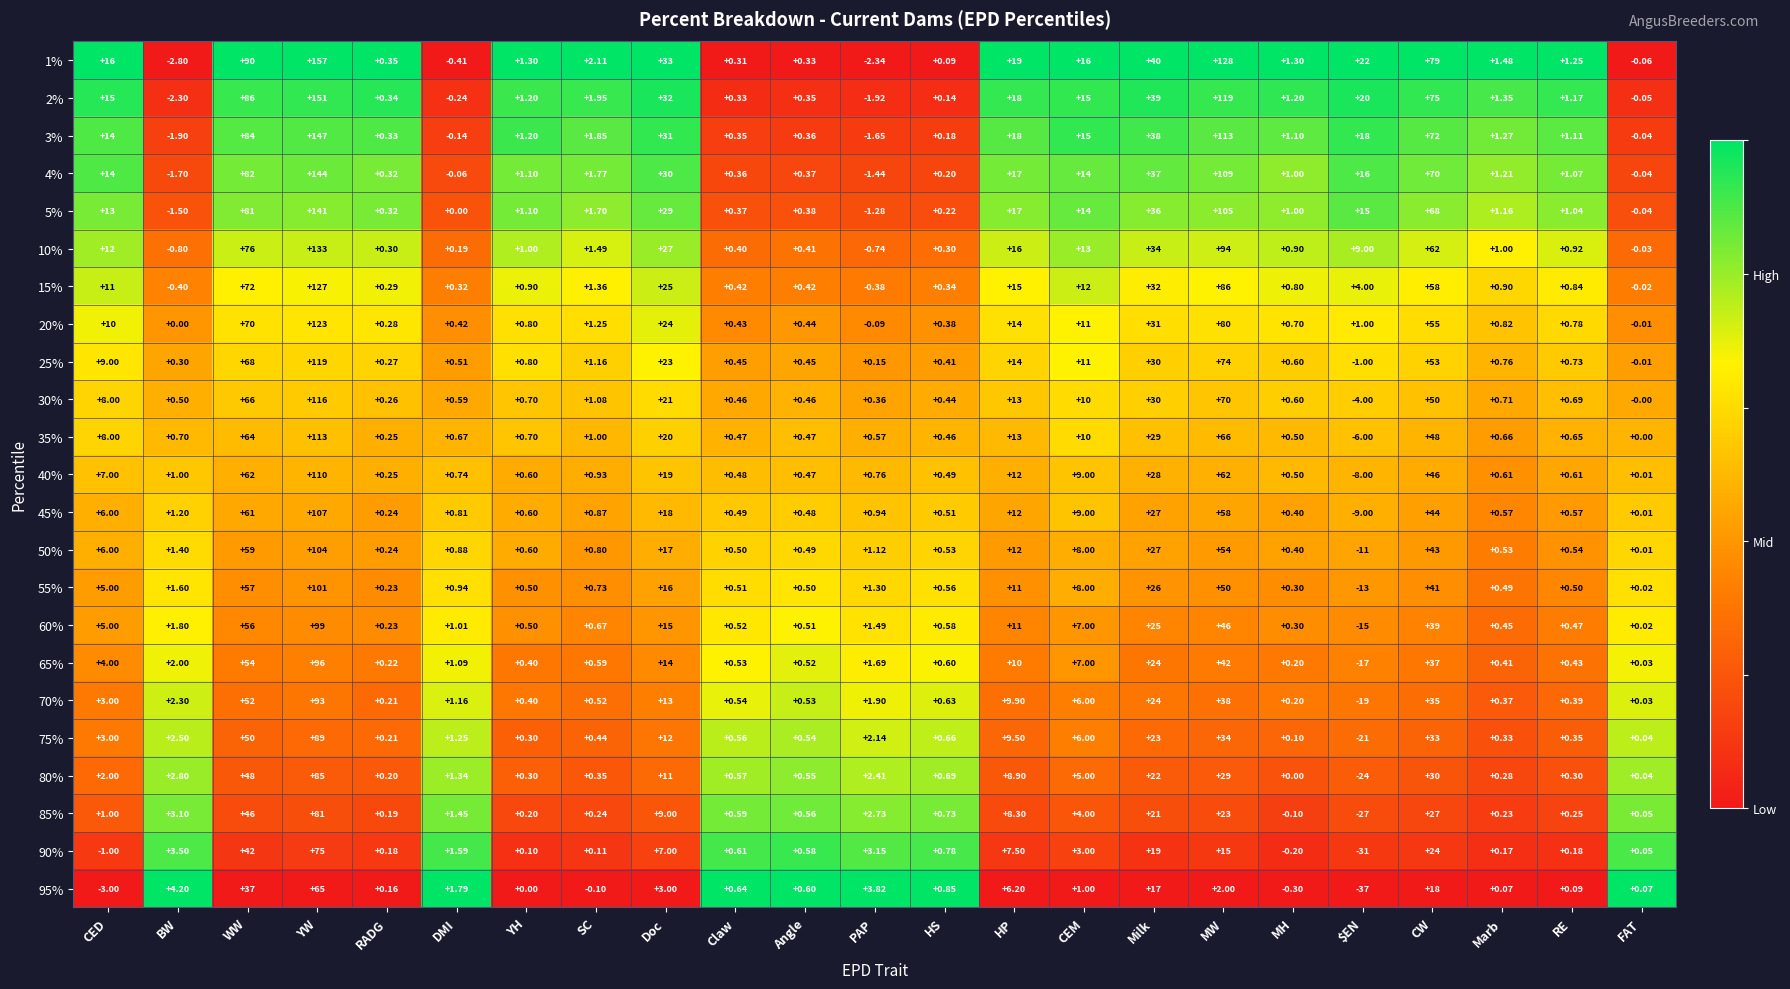

Which category has the lowest value across all series?

$EN